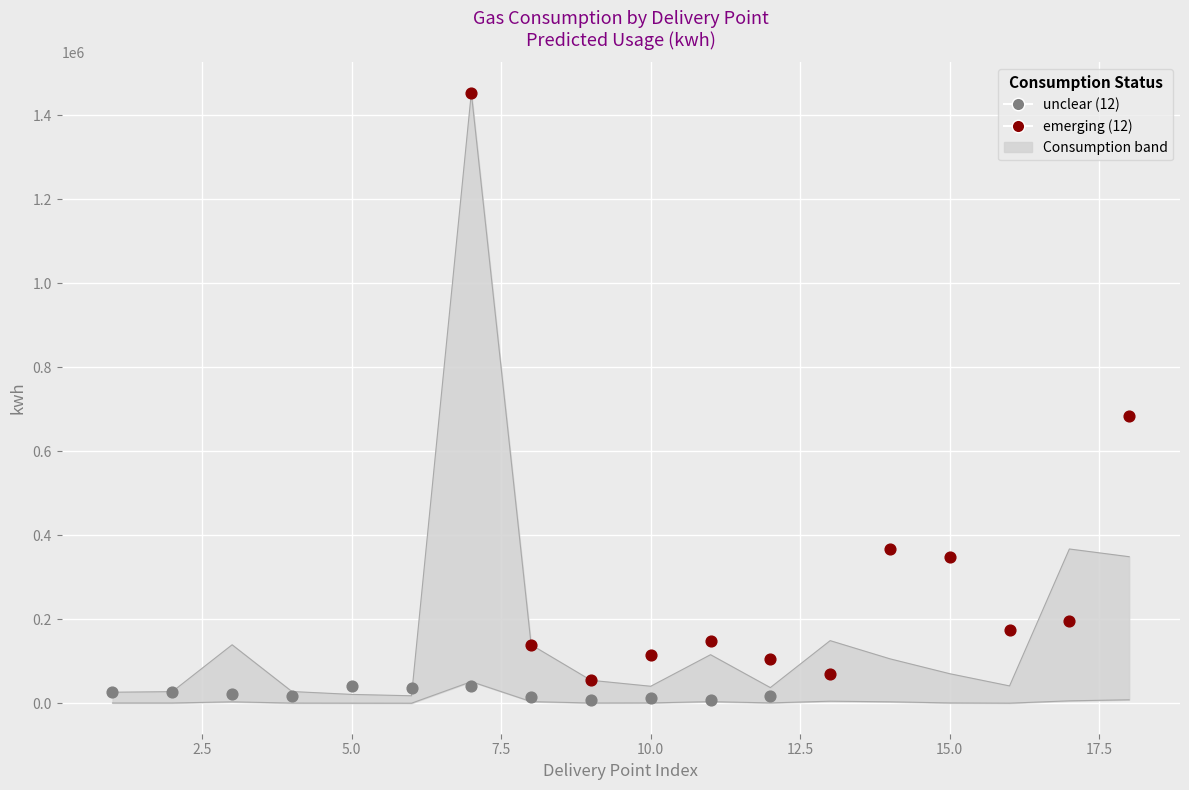

At how many categories does at least one series exceed 1170815?

1